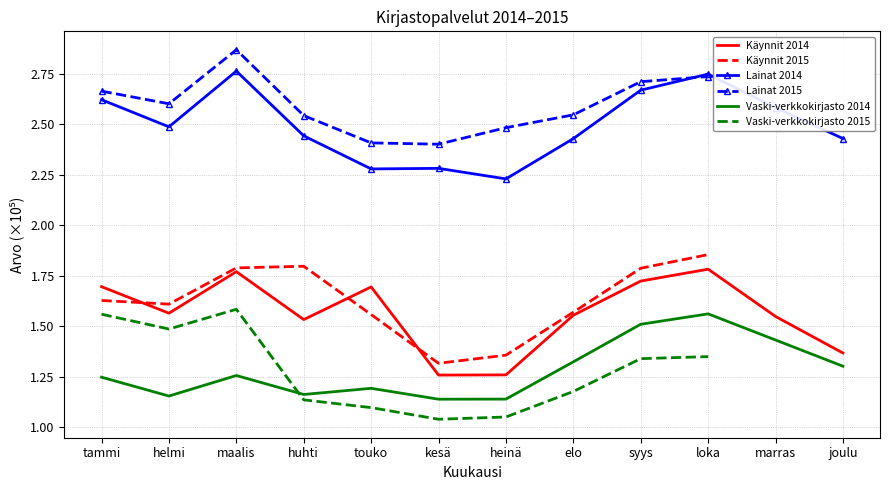

Does the chart have visible grid lines?

Yes